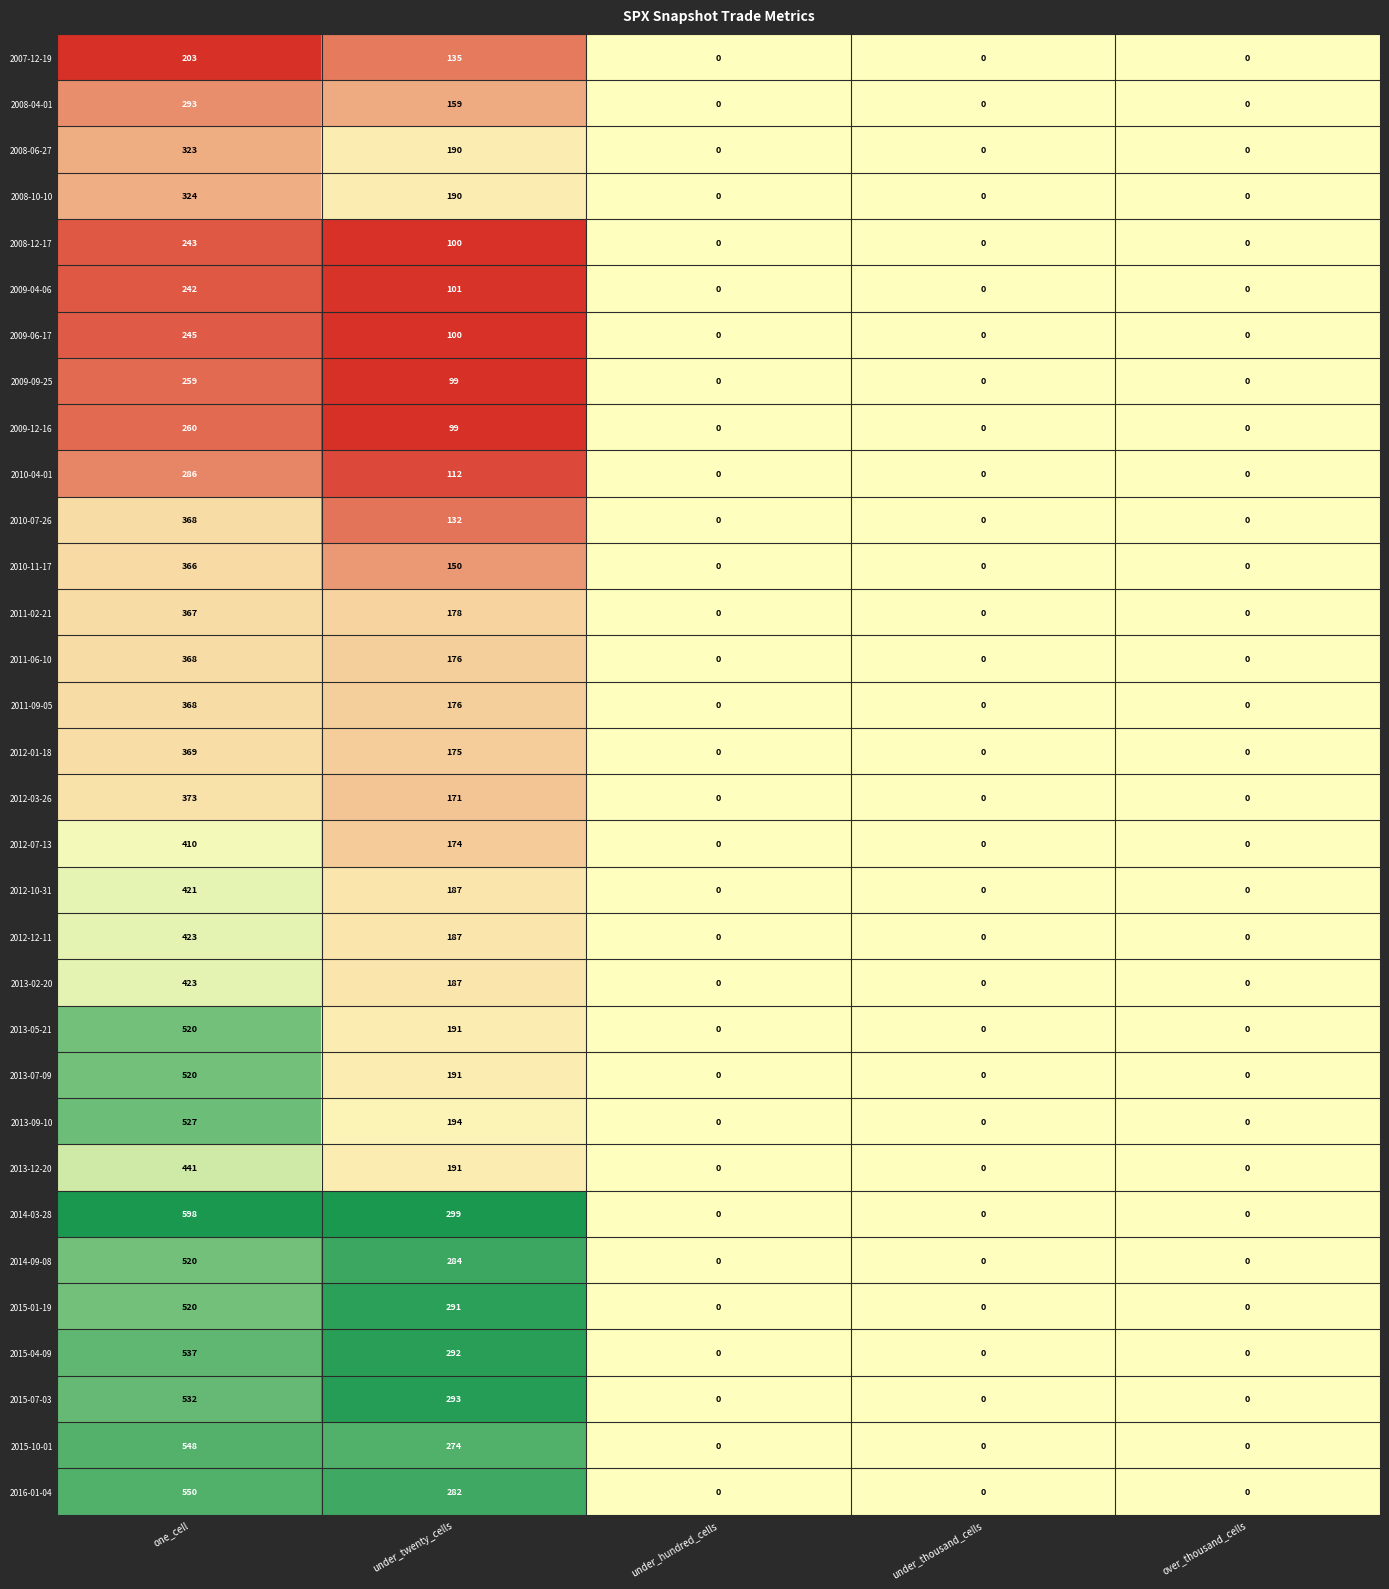

Which series changed the most between under_twenty_cells and under_thousand_cells?

2014-03-28